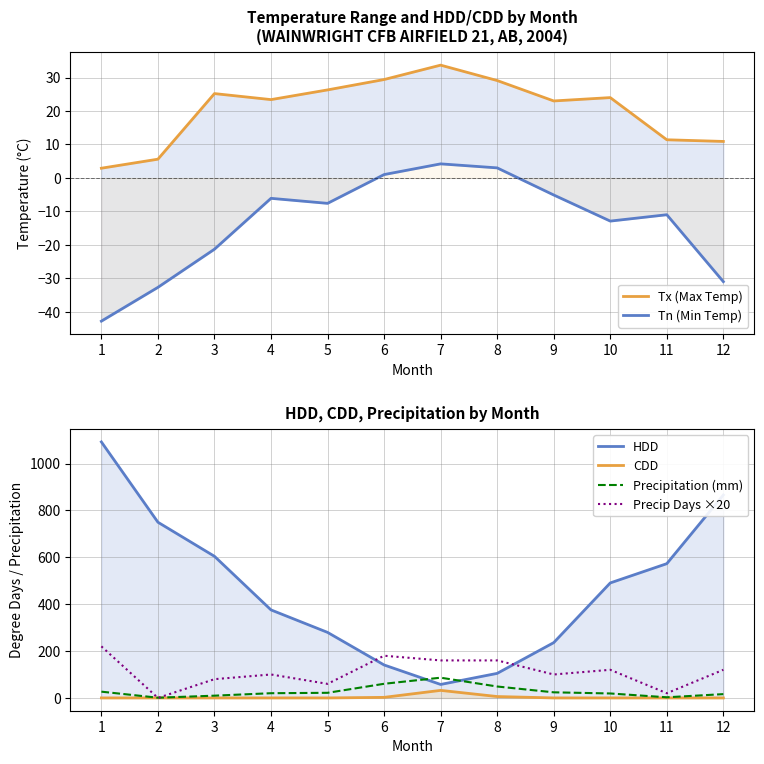

Which series has the largest total across all categories?

HDD